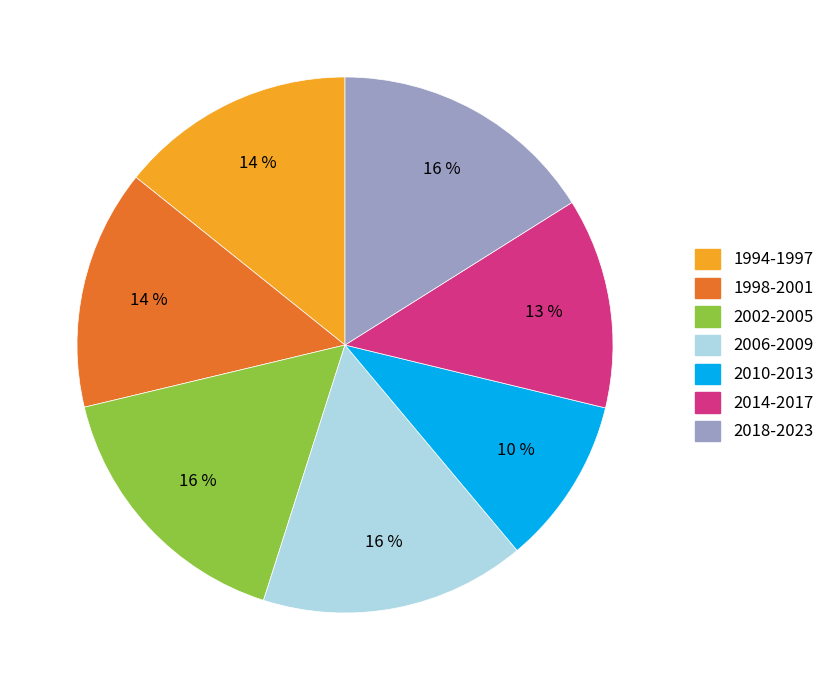

Between 1998-2001 and 2014-2017, which is larger?

1998-2001